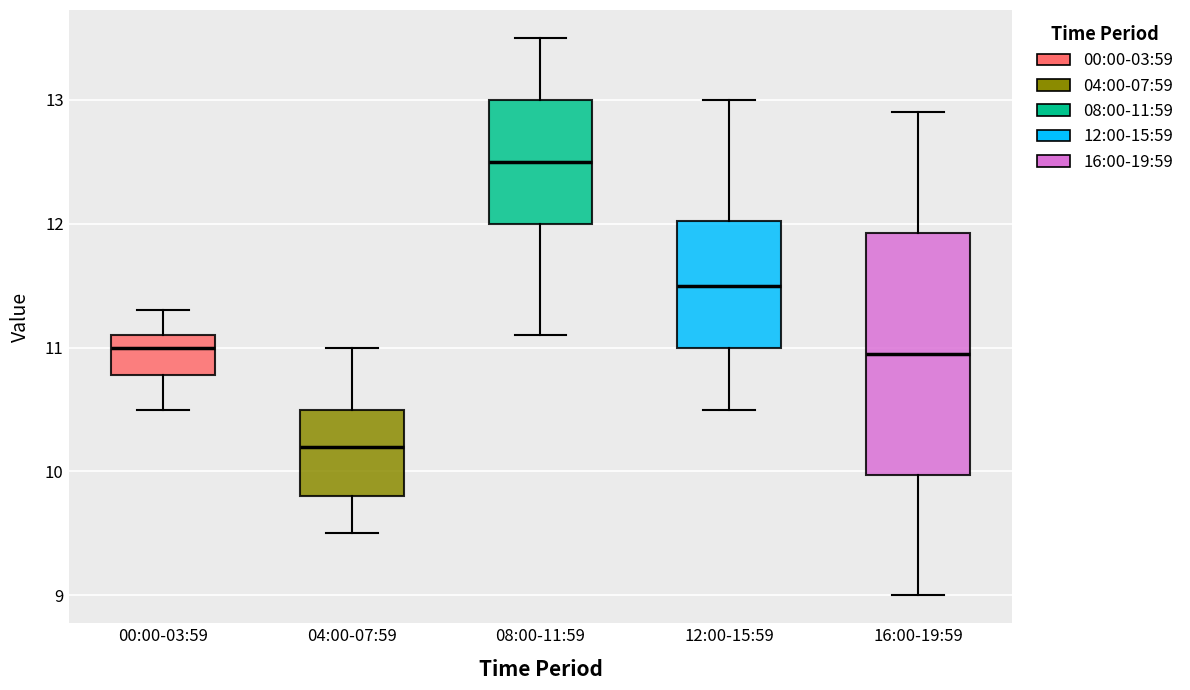

Which box has the lowest median line?

04:00-07:59